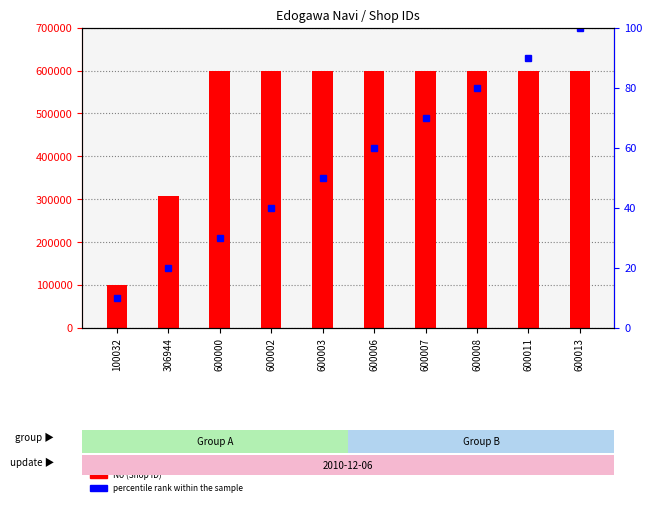

True or false: No (Shop ID) has a value of 312060 at 600002.

False